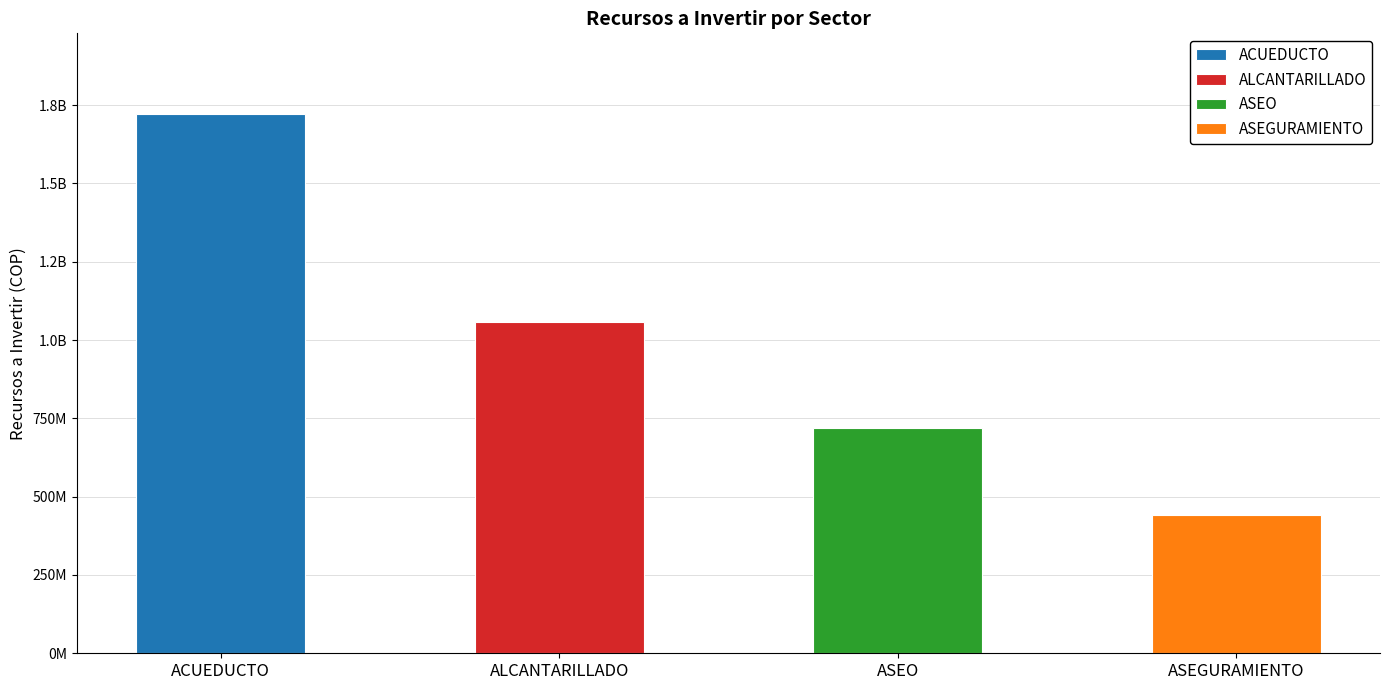

True or false: the data shows 128761493 at COBERTURA
ACUEDUCTO RURAL.

False